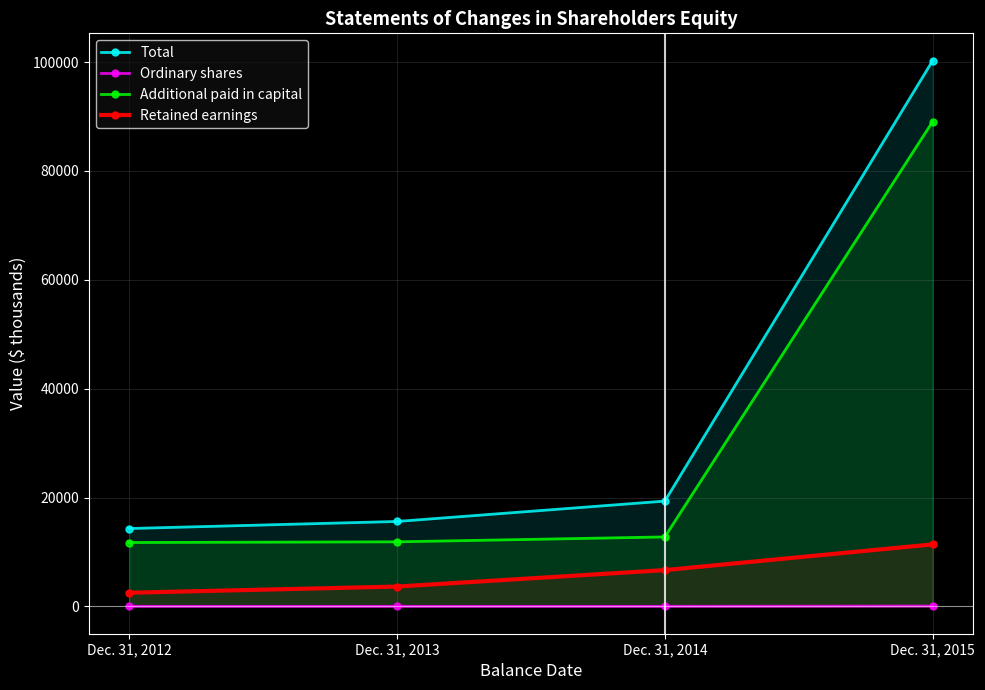

At which category is the sum across all series the highest?

Dec. 31, 2015